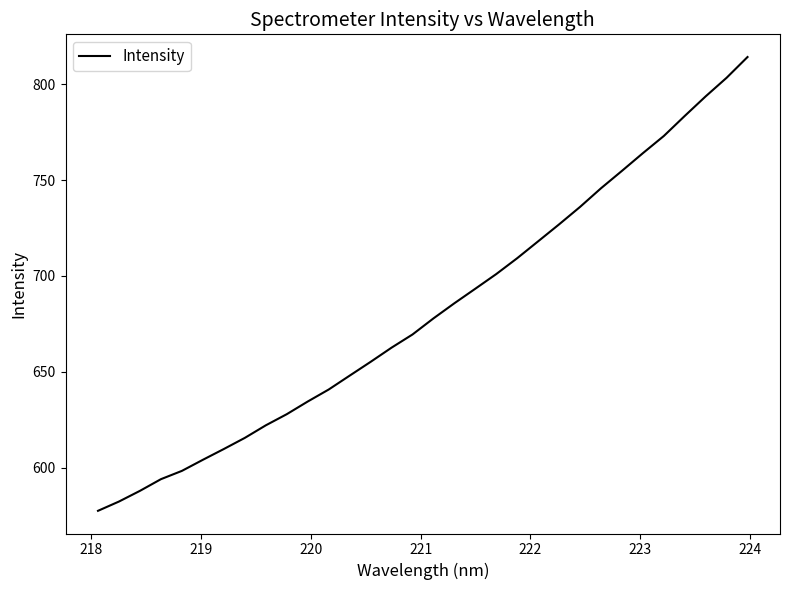

What is the maximum value shown in the chart?

814.2